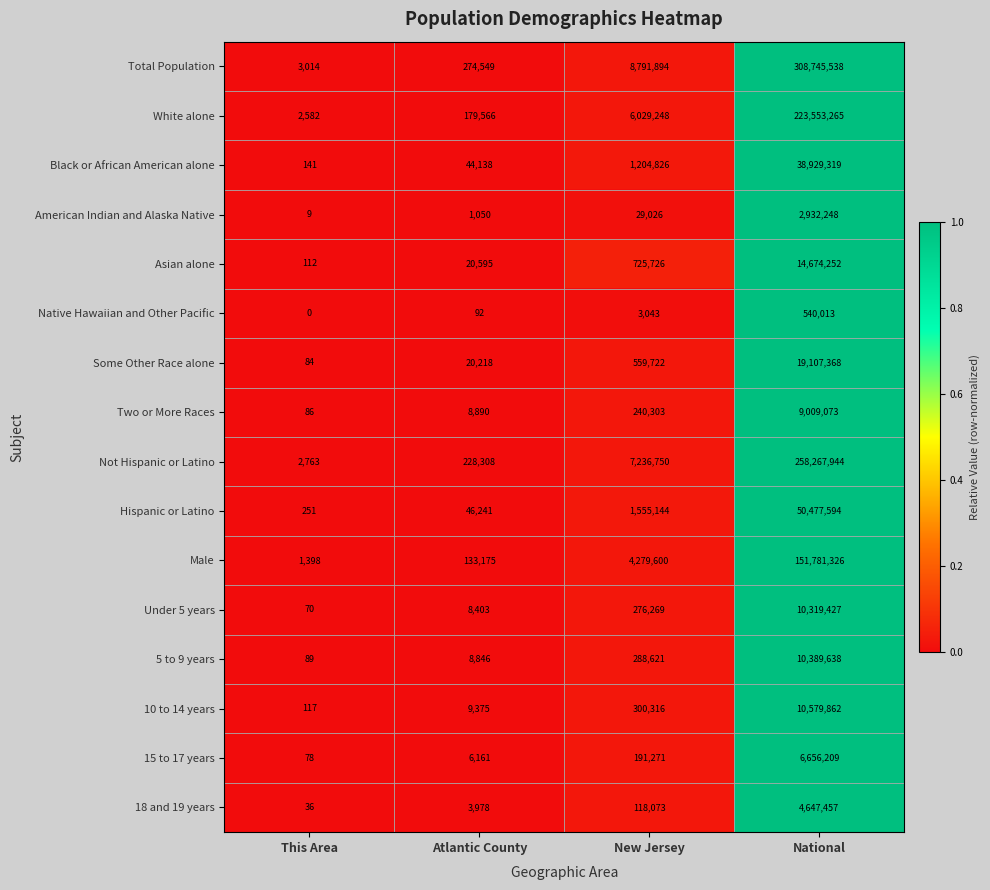

What is the approximate value of White alone at National, to the nearest 50?

223553250